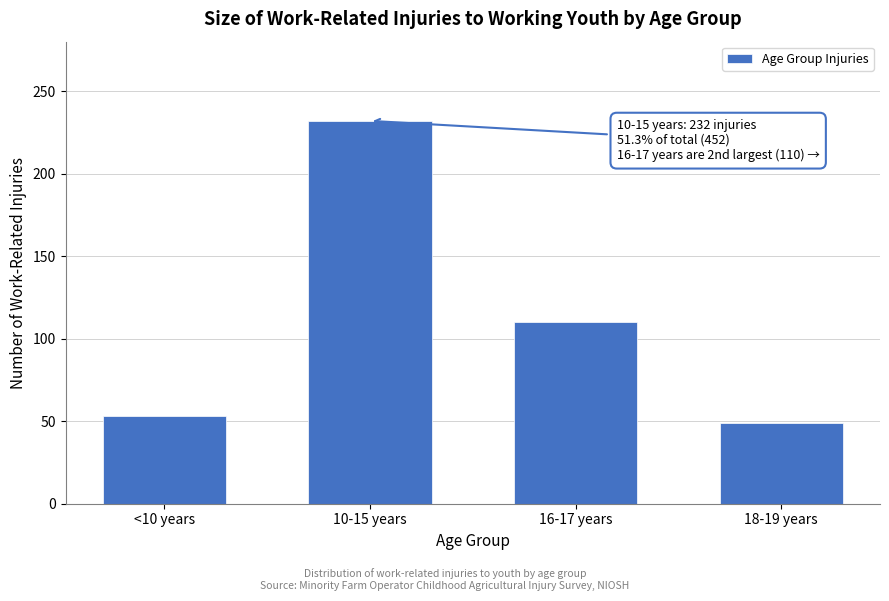

Reading left to right, list all the values displayed in this chart.

53	232	110	49